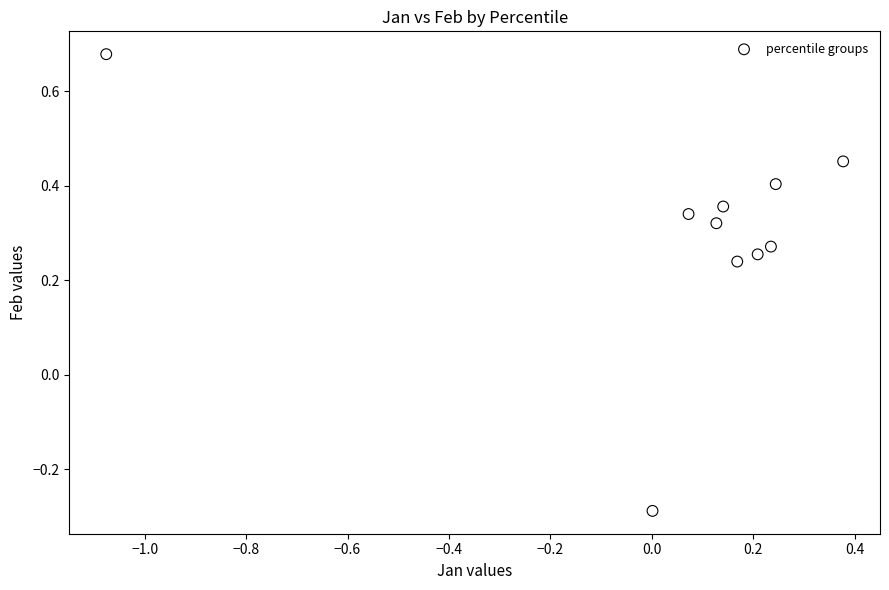

What is the range of Y values (max minus min)?

1.0